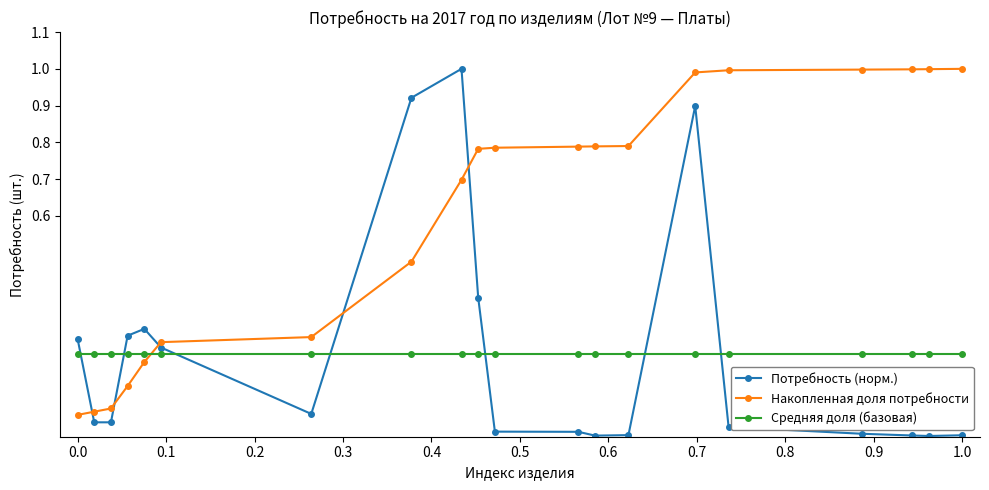

Which series has the largest range (max minus min)?

Потребность (норм.)